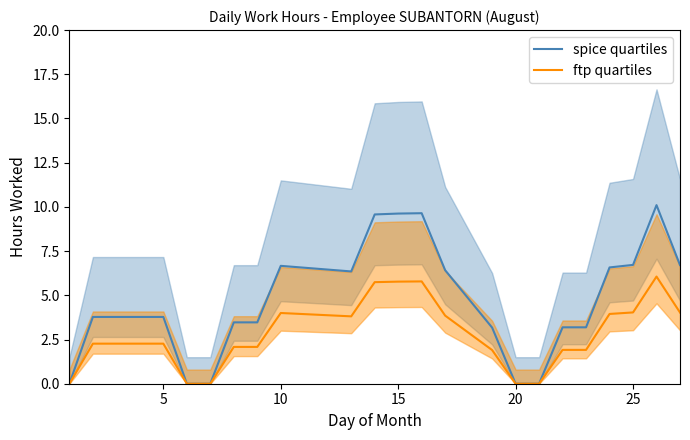

How many lines are shown in the chart?

2